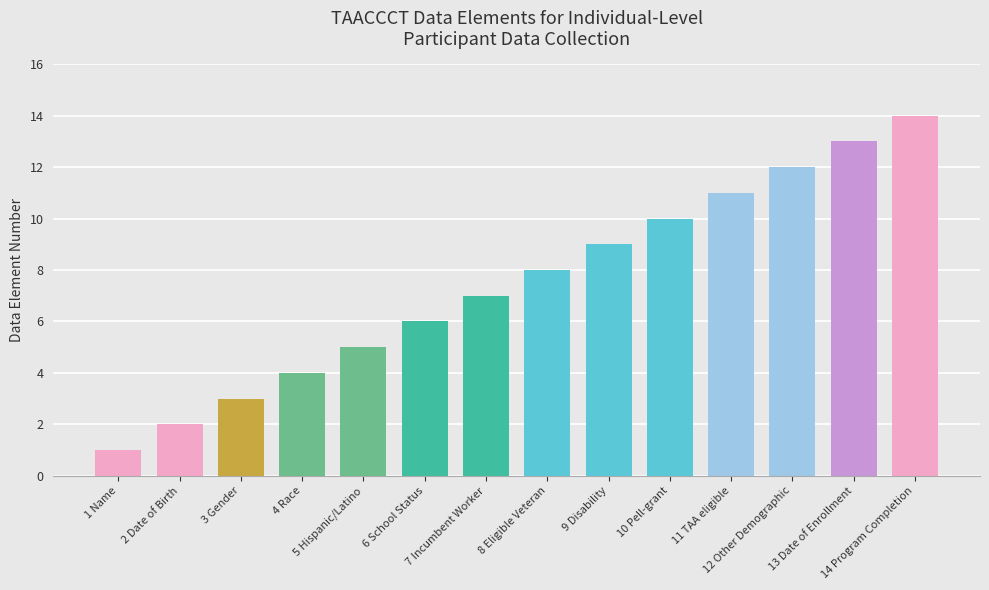

Reading left to right, extract all data points from this chart.

1 Name=1	2 Date of Birth=2	3 Gender=3	4 Race=4	5 Hispanic/Latino=5	6 School Status=6	7 Incumbent Worker=7	8 Eligible Veteran=8	9 Disability=9	10 Pell-grant=10	11 TAA eligible=11	12 Other Demographic=12	13 Date of Enrollment=13	14 Program Completion=14